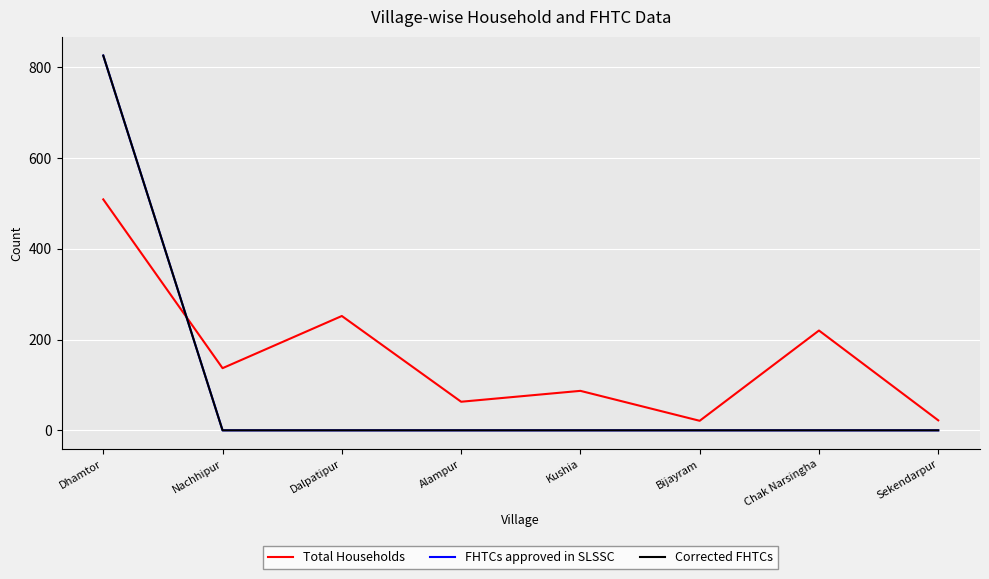

Does the chart have visible grid lines?

Yes